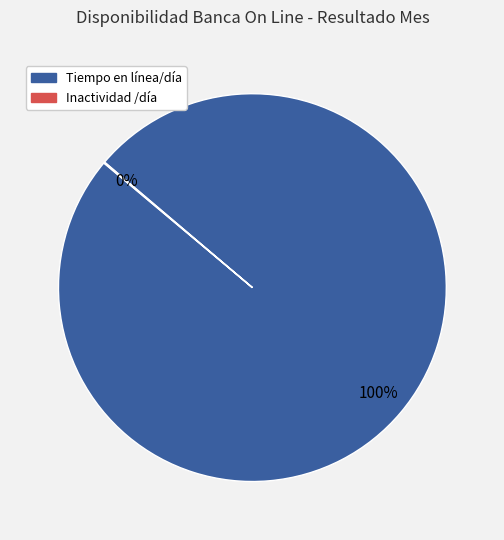

To the nearest percent, what is the difference between the largest and smallest slice percentages?

100%